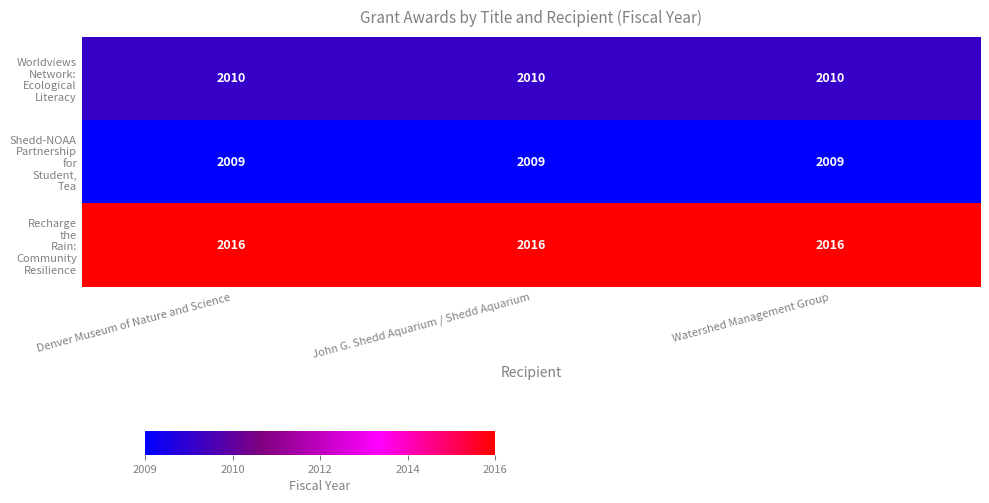

At how many categories does at least one series exceed 2015?

3